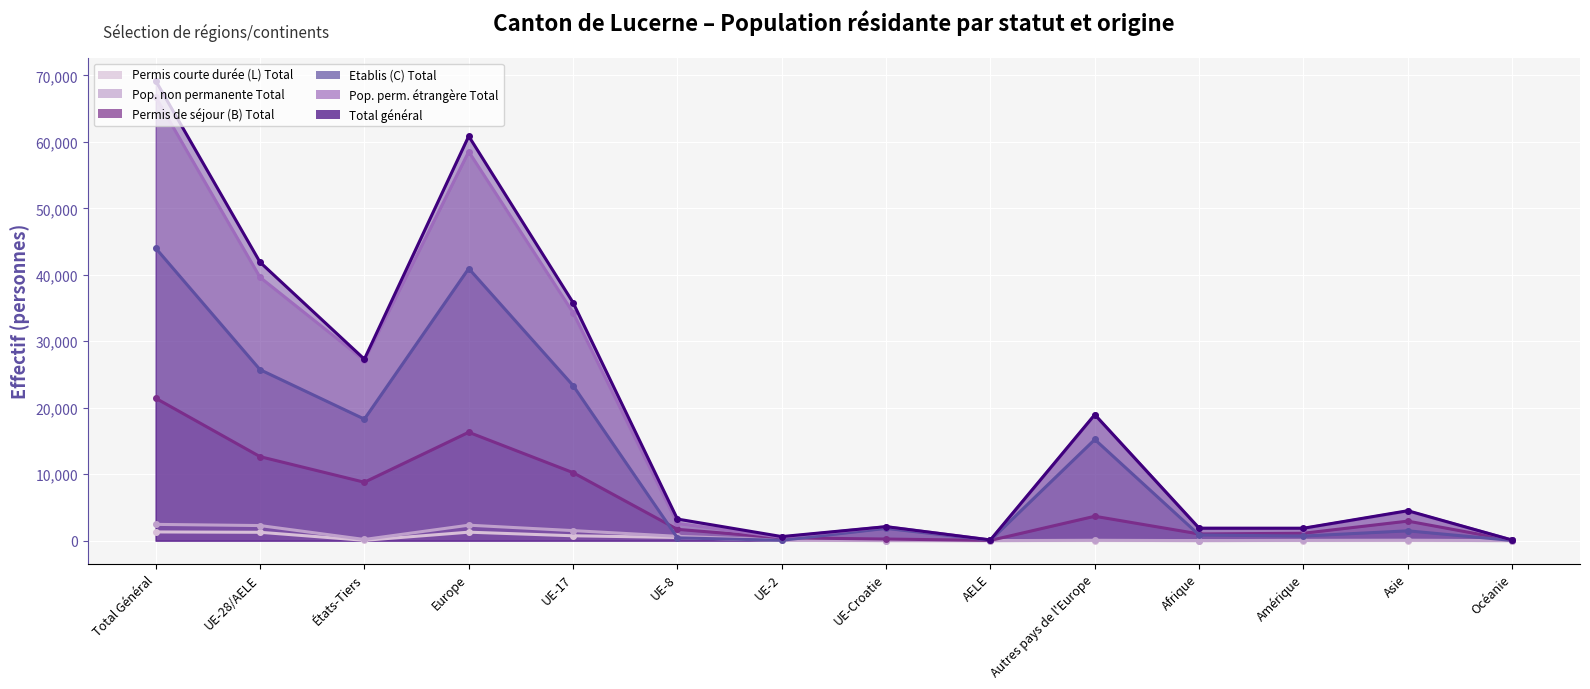

True or false: Etablis (C) Total and Total général cross at least once.

False